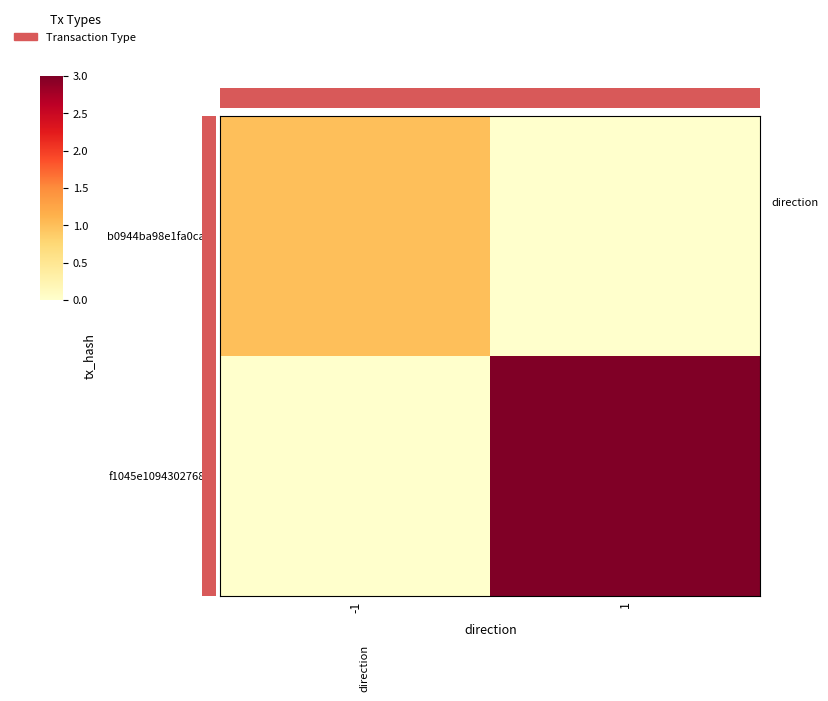

At -1, list the series in order from largest to smallest.

b0944ba98e1fa0ca…, f1045e1094302768…